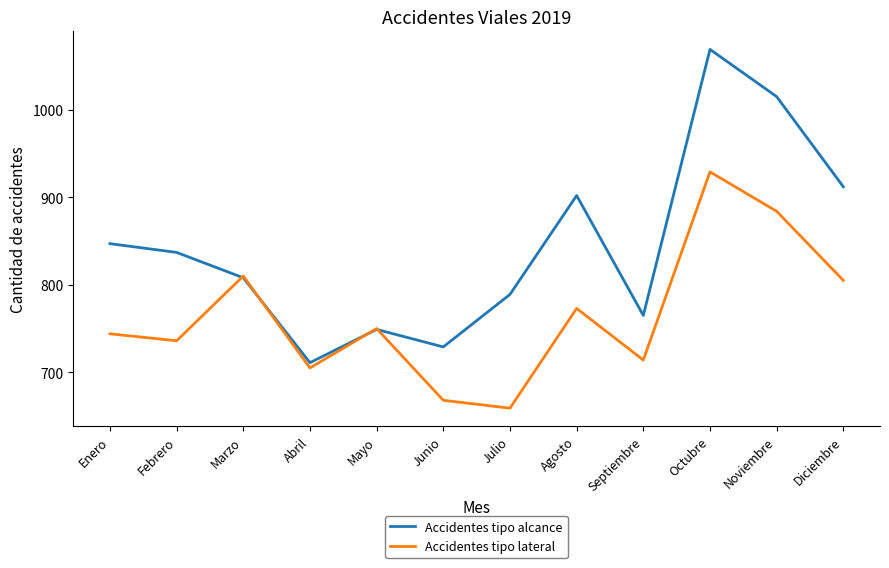

At how many categories does at least one series exceed 843?

5